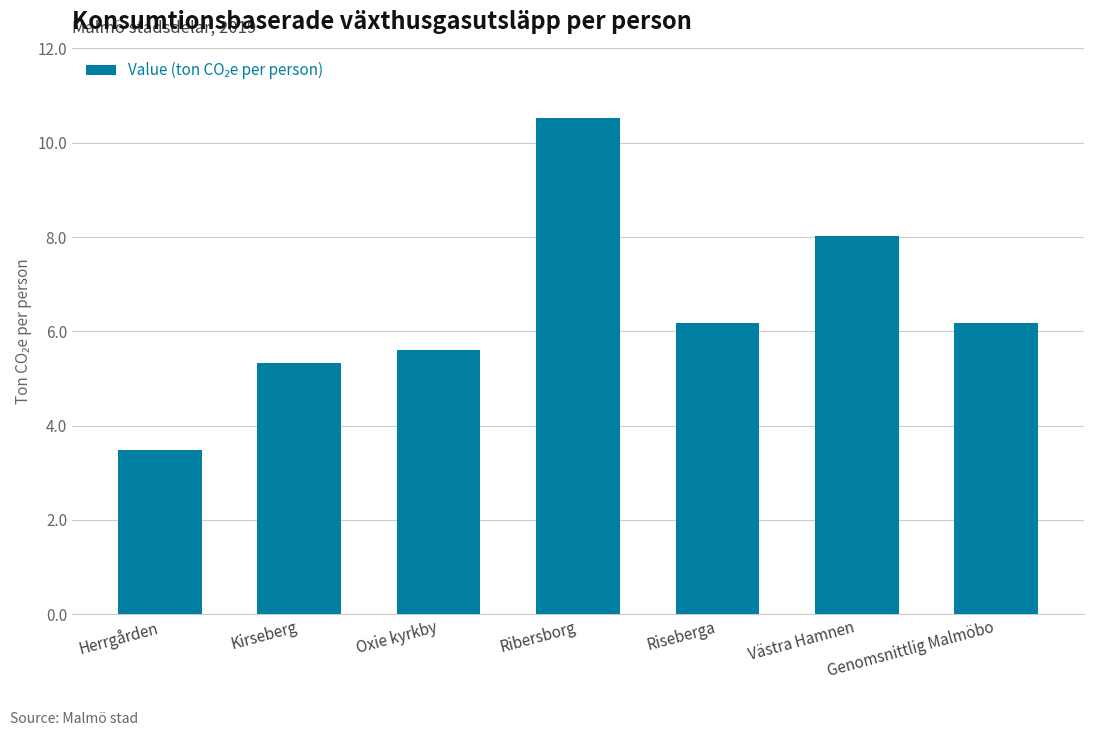

Read the value at Herrgården.

3.5